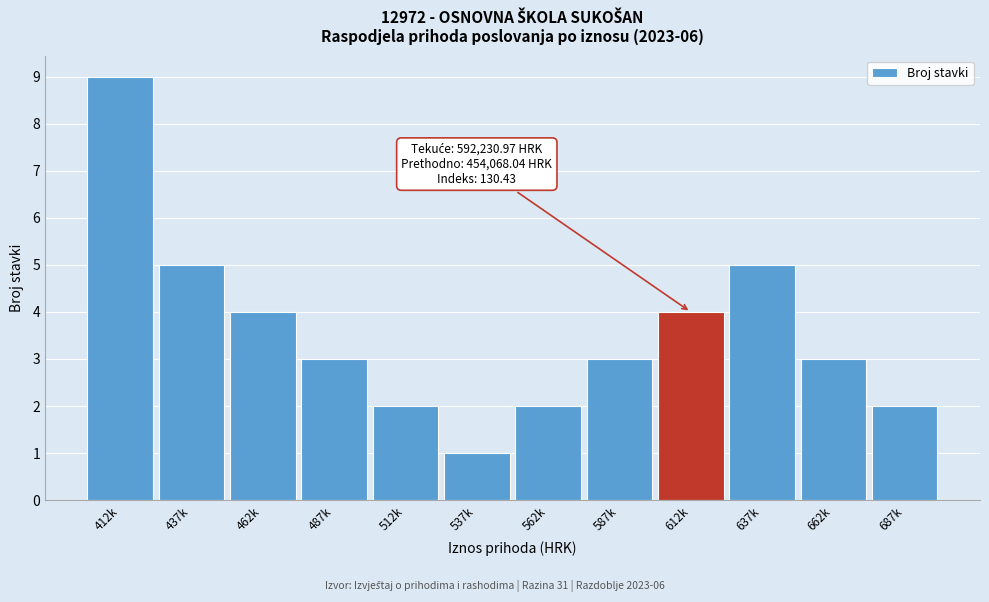

Reading right to left, extract all data points from this chart.

687k=2	662k=3	637k=5	612k=4	587k=3	562k=2	537k=1	512k=2	487k=3	462k=4	437k=5	412k=9